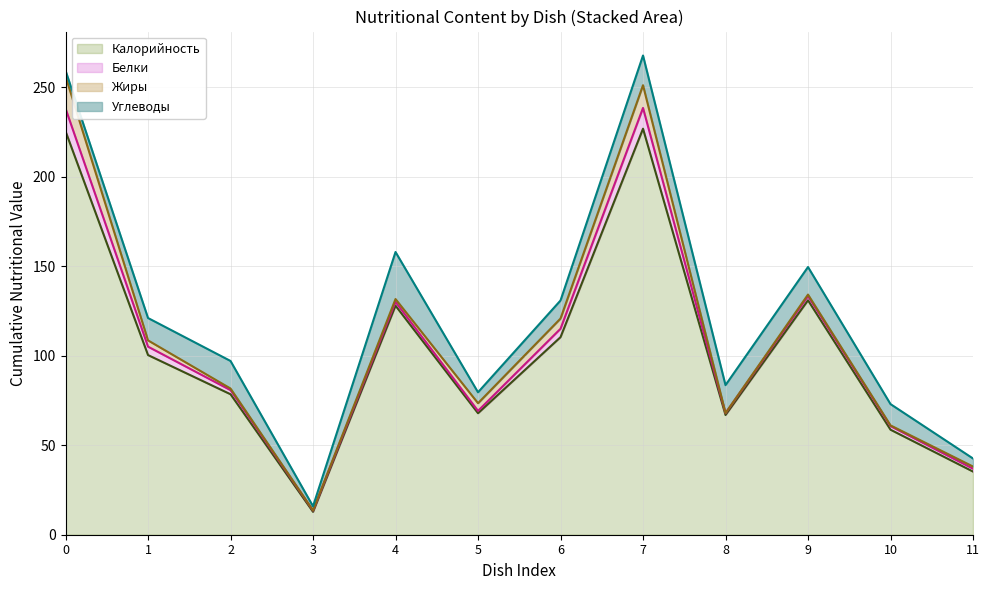

The value of Калорийность at 6 is 110.4. True or false?

True